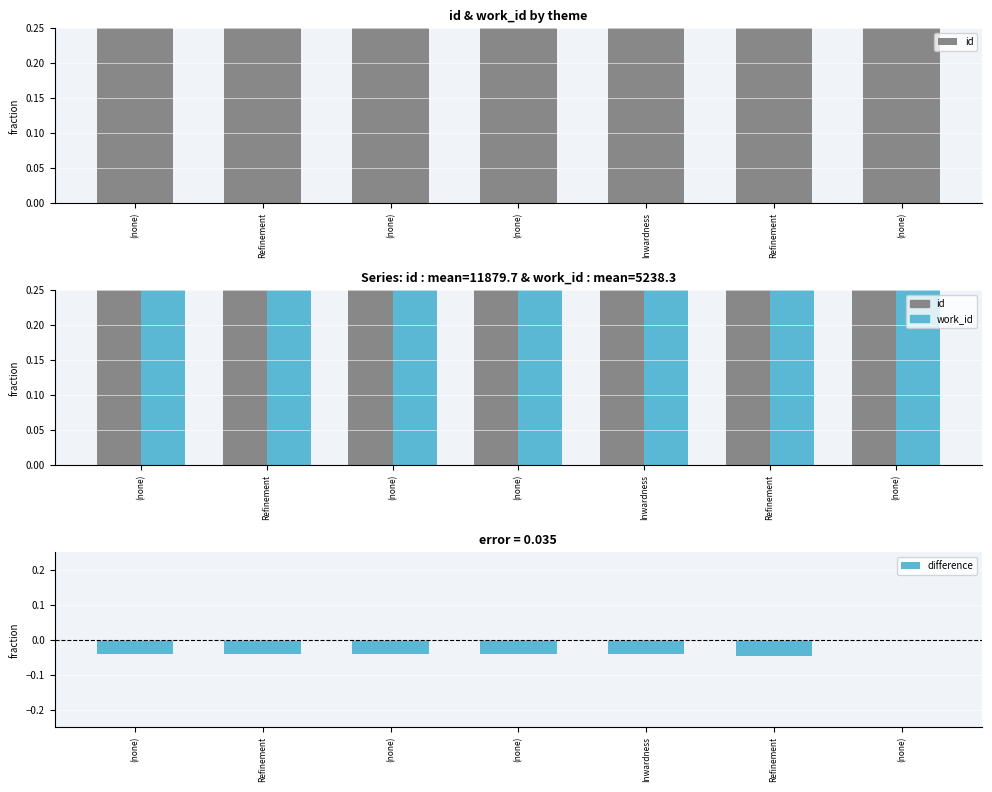

What is the difference between the maximum and minimum values in the work_id series?

0.5